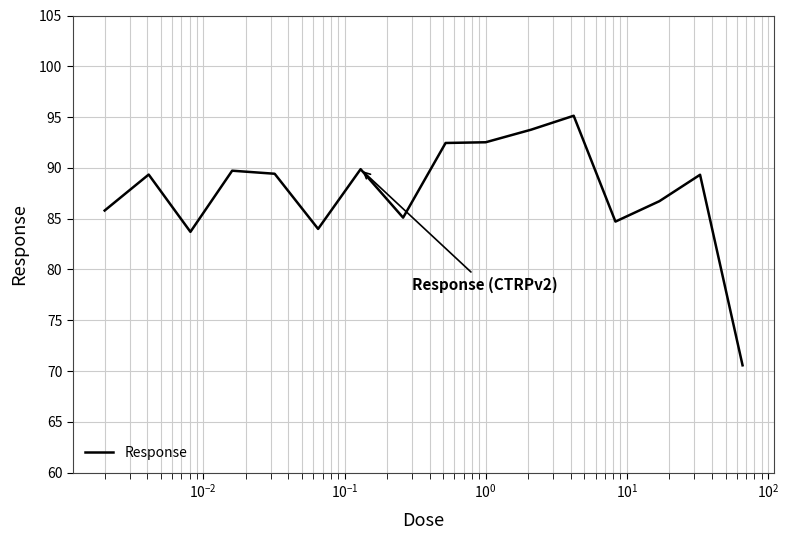

What is the greatest value displayed?

95.1